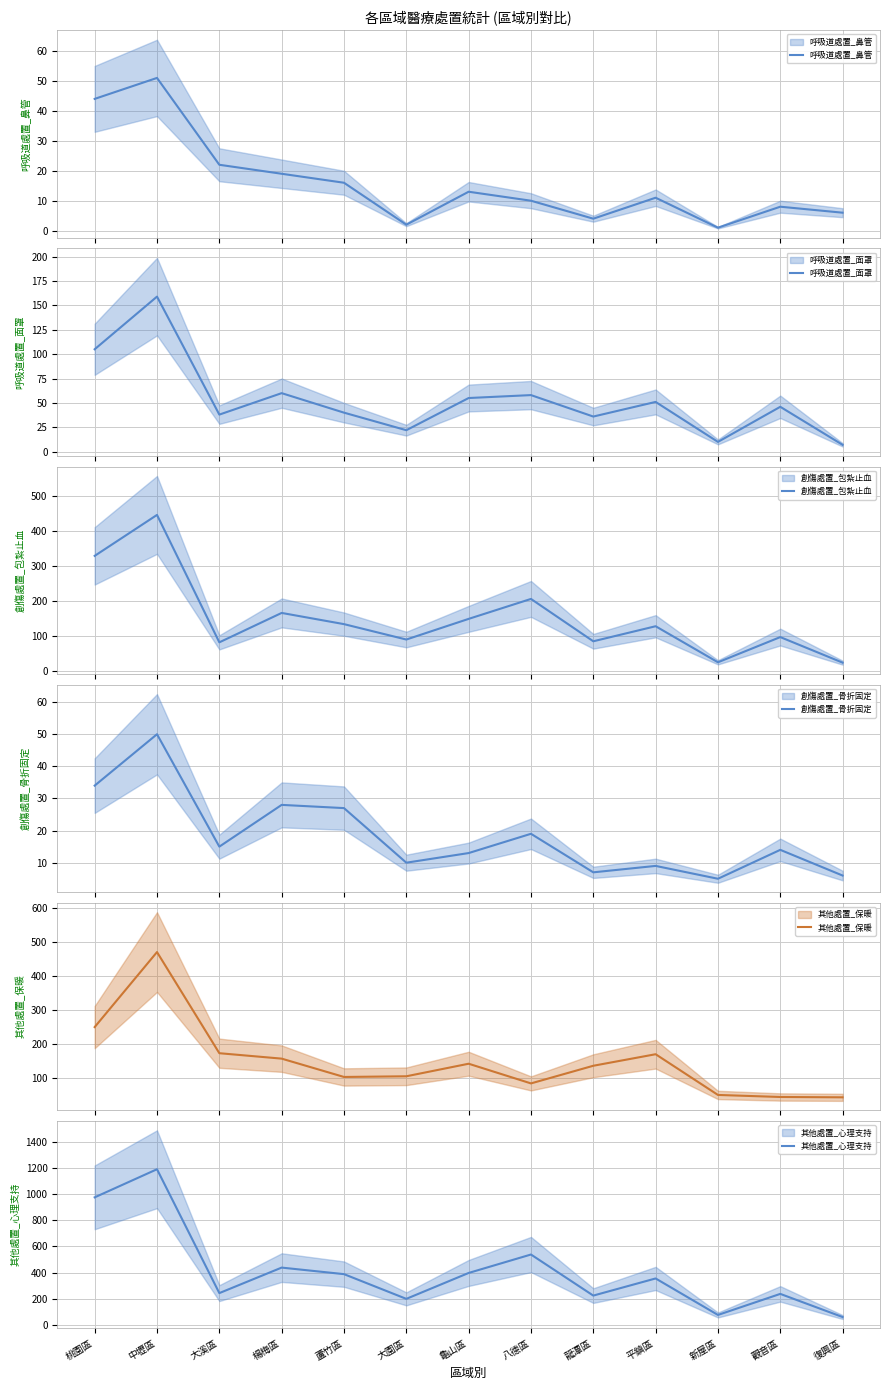

What position from the left is 桃園區?

1